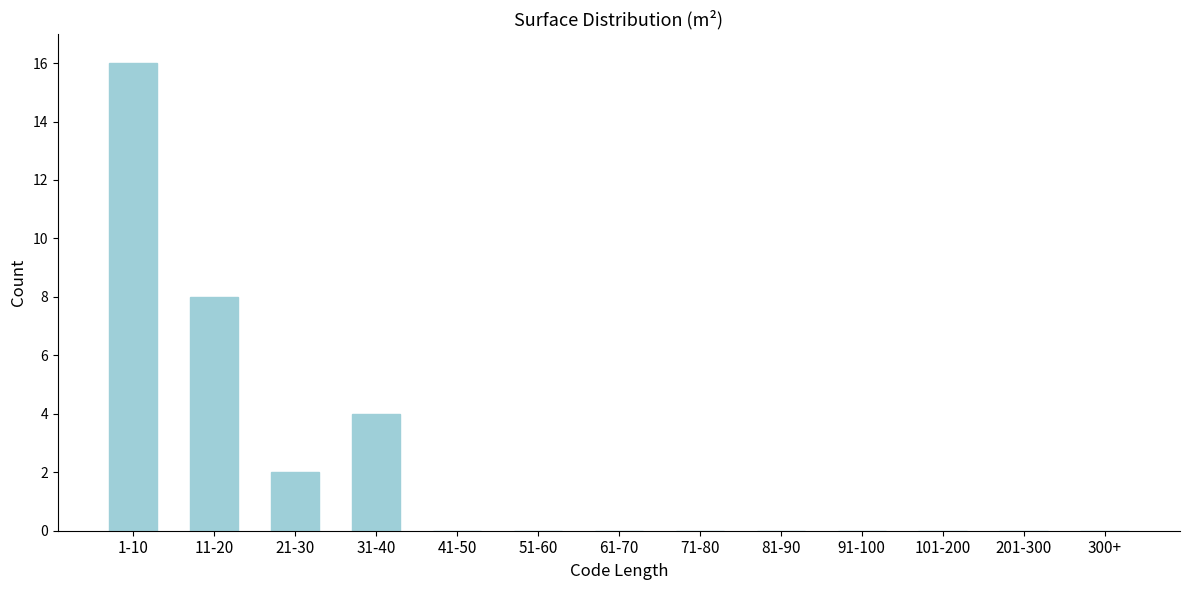

Reading left to right, list all the values displayed in this chart.

1-10=16	11-20=8	21-30=2	31-40=4	41-50=0	51-60=0	61-70=0	71-80=0	81-90=0	91-100=0	101-200=0	201-300=0	300+=0